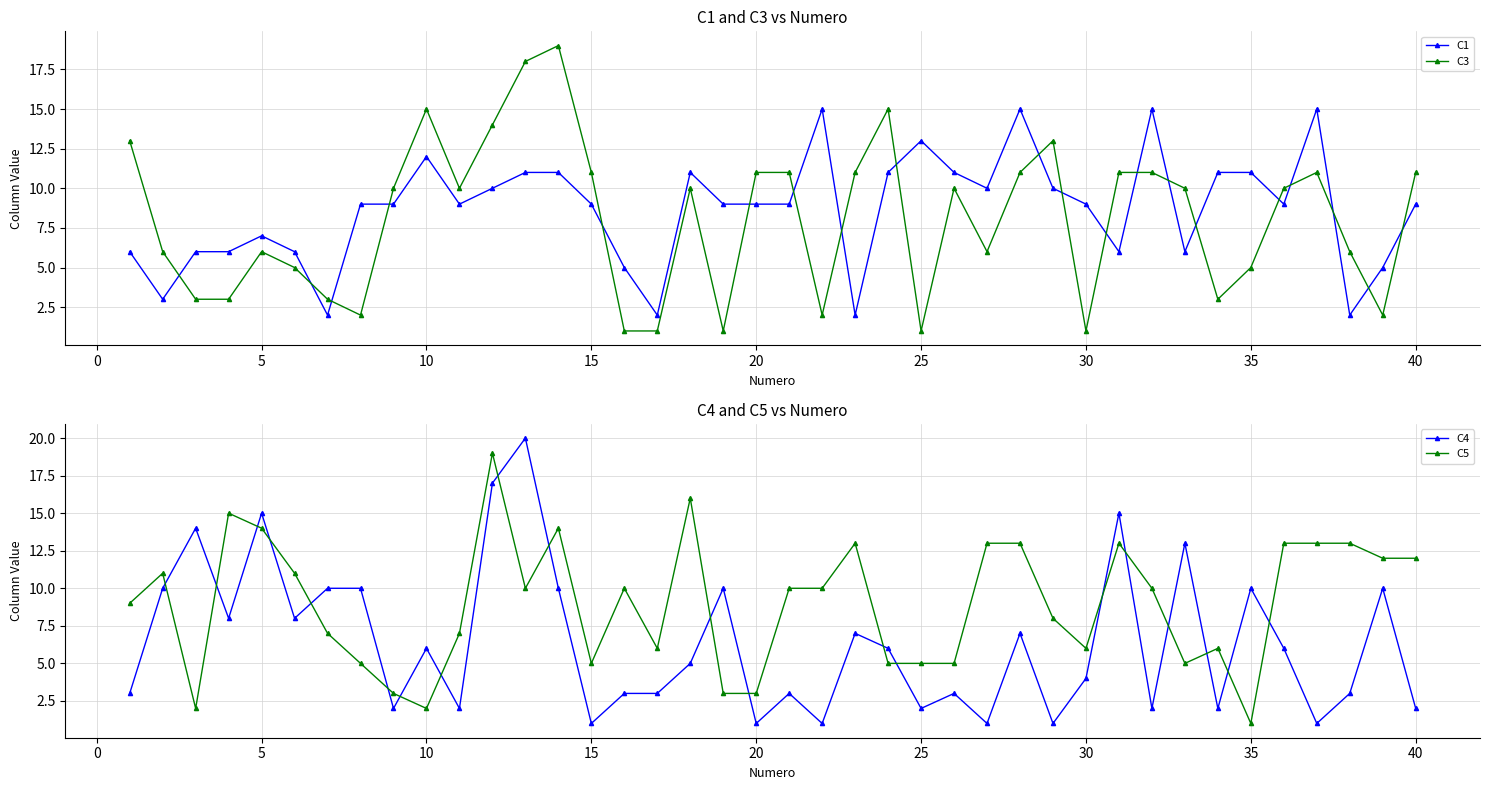

True or false: C3 has more than 2 interior local peaks.

True